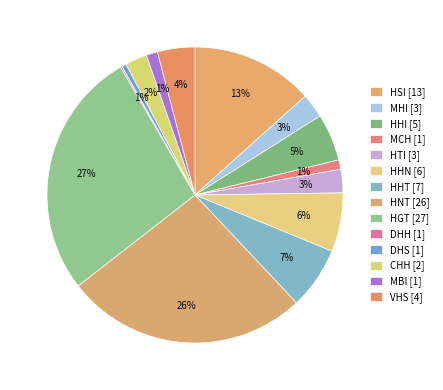

Which slice is the smallest?

DHH